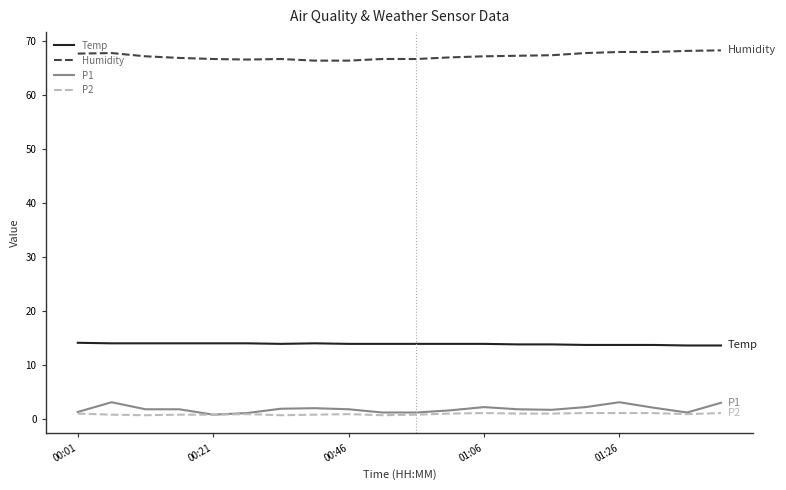

True or false: P2 and Temp cross at least once.

False